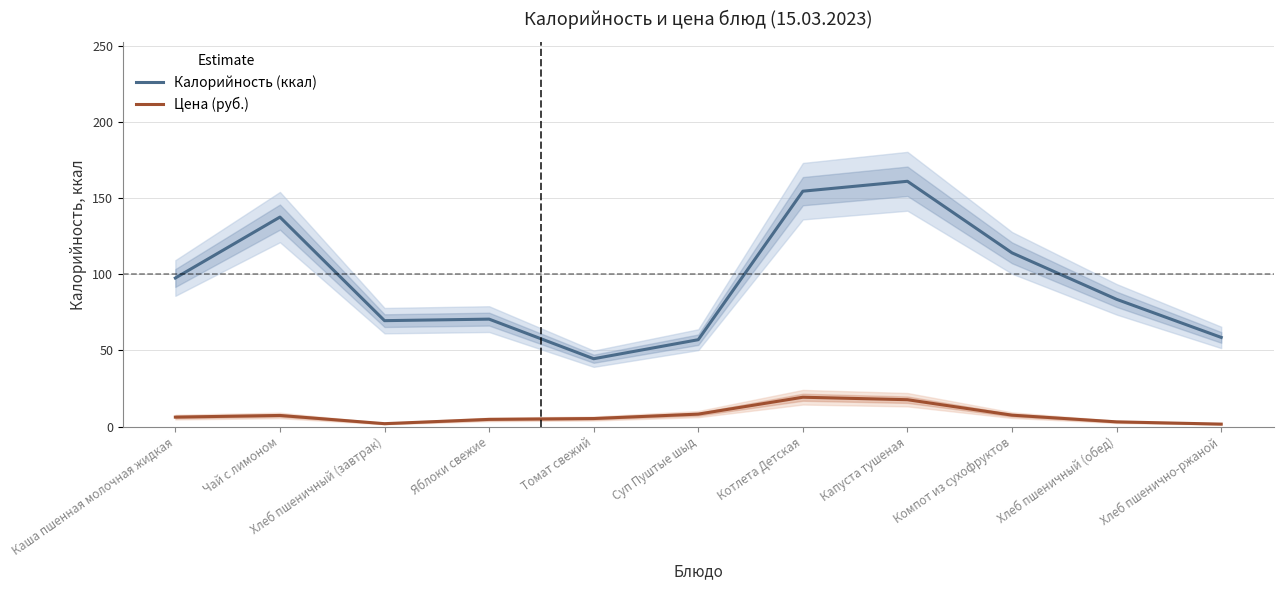

True or false: Цена (руб.) and Калорийность (ккал) cross at least once.

False